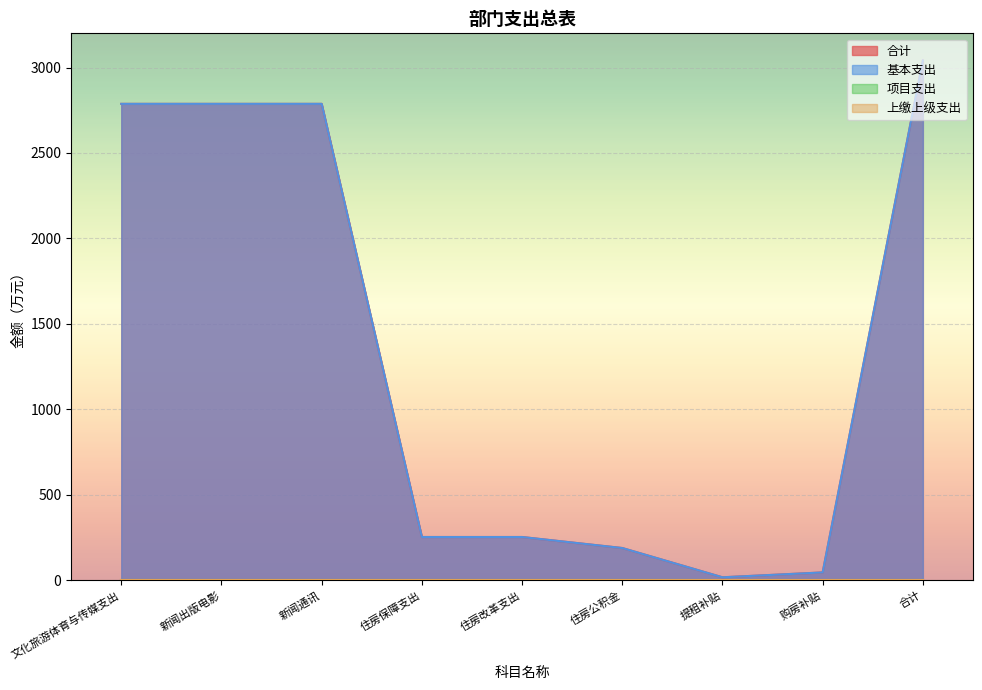

What is the sum of the 基本支出 values at 住房公积金 and 新闻出版电影?

2976.7